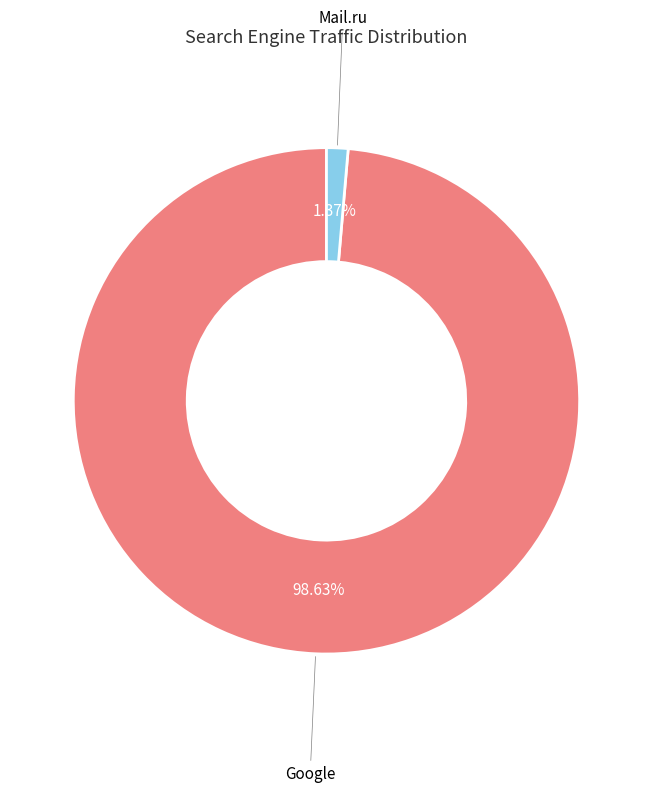

Is there a majority slice in this chart?

Yes